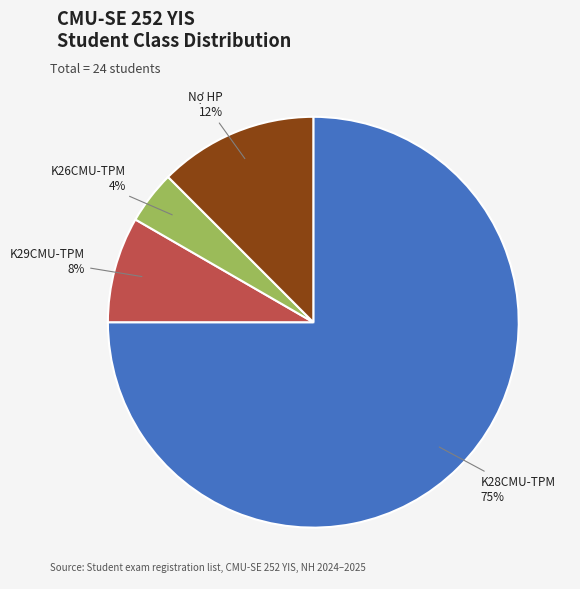

What is the smallest slice in the pie chart?

K26CMU-TPM